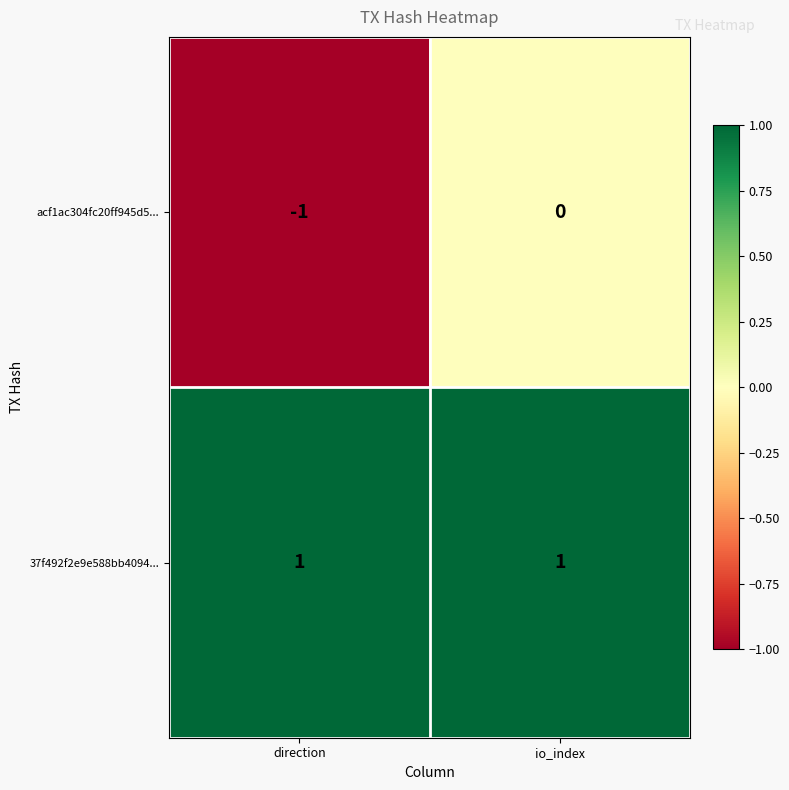

The 37f492f2e9e588bb4094... series shows 2 at direction. True or false?

False